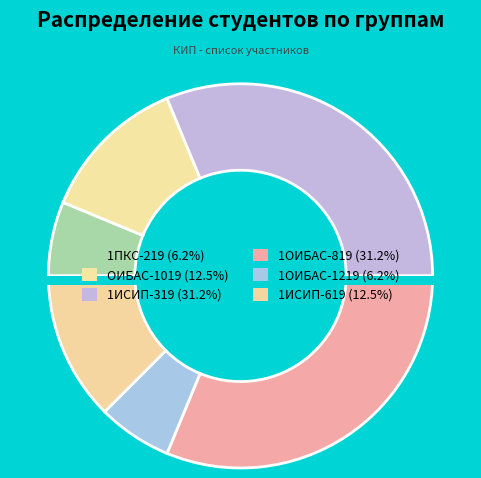

Which slice is the smallest?

1ПКС-219